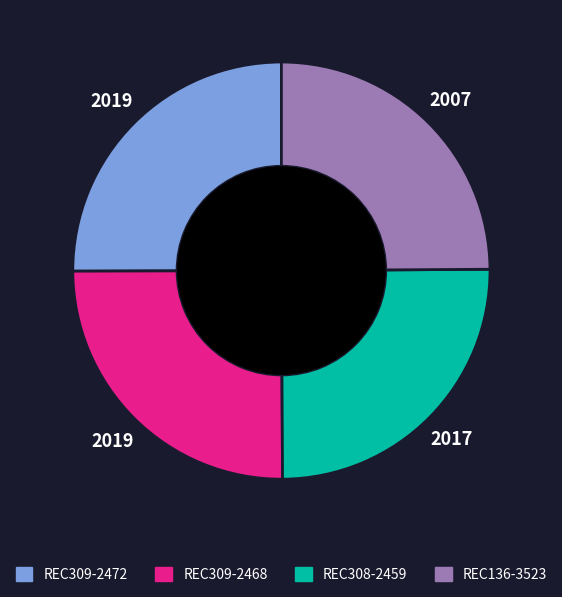

Does REC309-2472 represent more than half of the total?

No